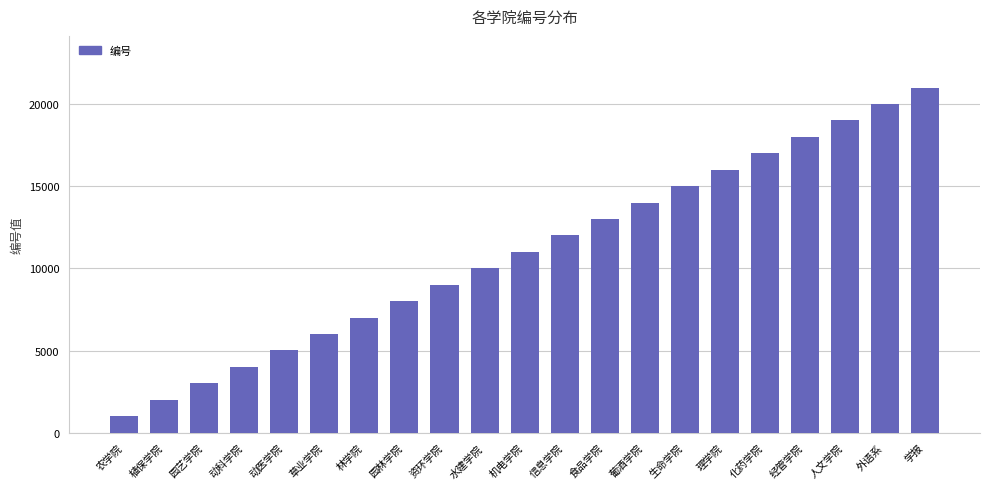

What is the minimum value shown in the chart?

1001